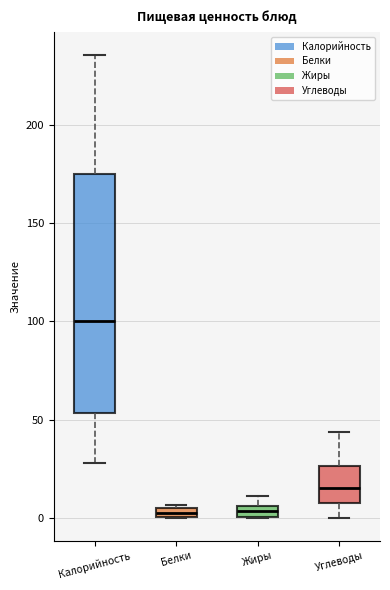

Where does the lower whisker of the box for Калорийность end on the y-axis? The values are not printed on the chart, so give them approximately, as read against the axis.

30